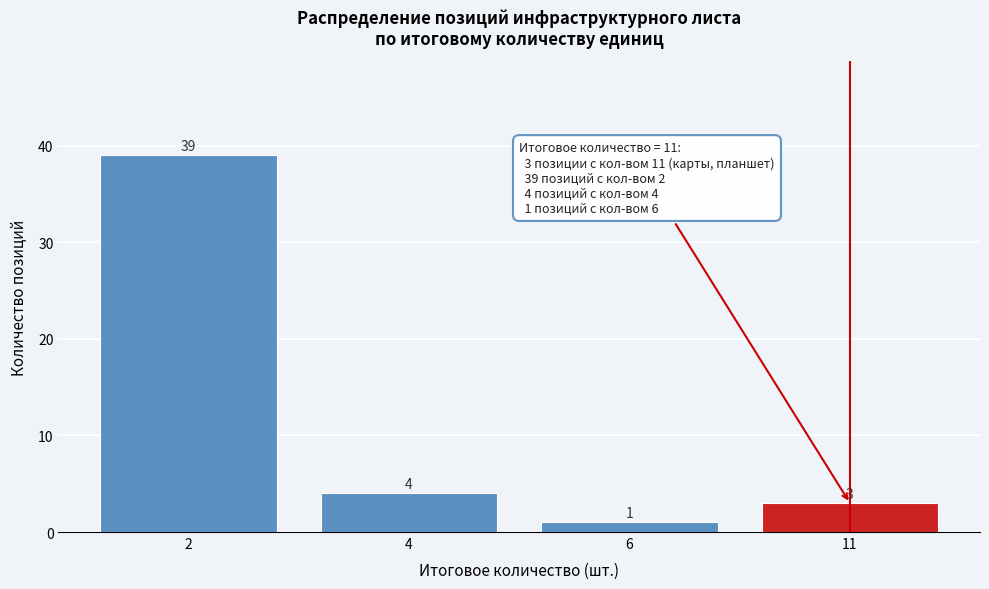

Reading left to right, transcribe all the data shown in this chart.

2=39	4=4	6=1	11=3